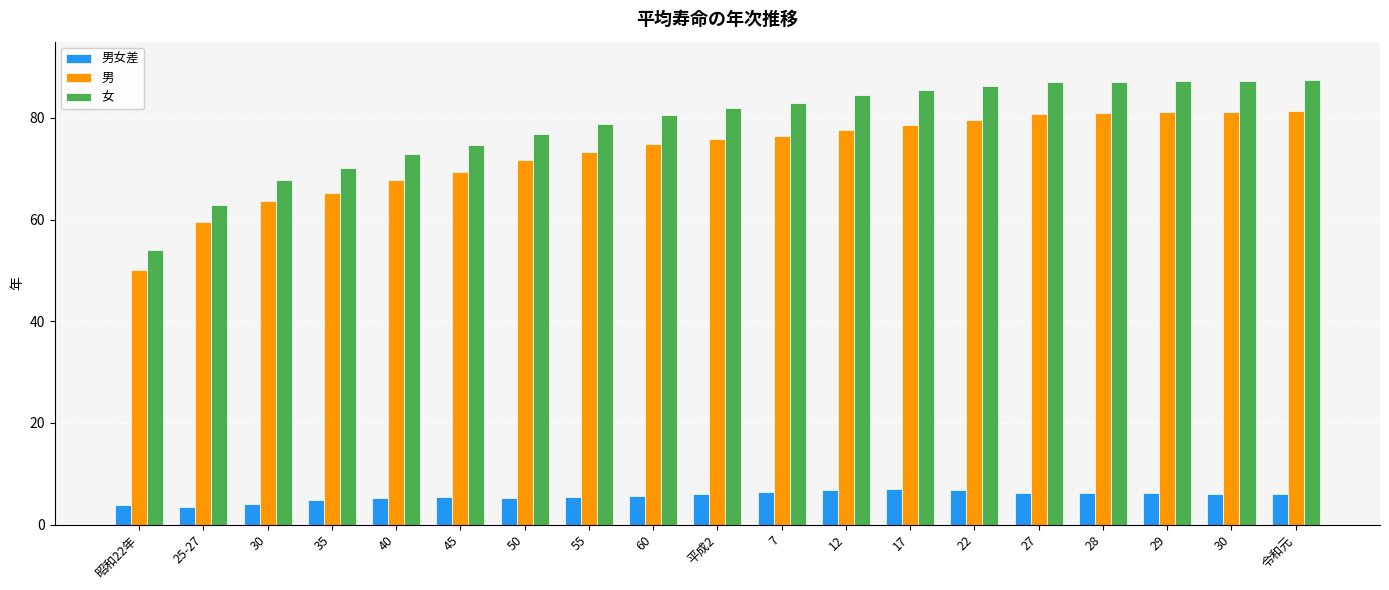

Reading right to left, transcribe all the data shown in this chart.

男女差: 6.0	6.1	6.2	6.2	6.2	6.8	7.0	6.9	6.5	6.0	5.7	5.4	5.2	5.3	5.2	4.9	4.2	3.4	3.9
男: 81.4	81.2	81.1	81.0	80.8	79.5	78.6	77.7	76.4	75.9	74.8	73.3	71.7	69.3	67.7	65.3	63.6	59.6	50.1
女: 87.5	87.3	87.3	87.1	87.0	86.3	85.5	84.6	82.8	81.9	80.5	78.8	76.9	74.7	72.9	70.2	67.8	63.0	54.0